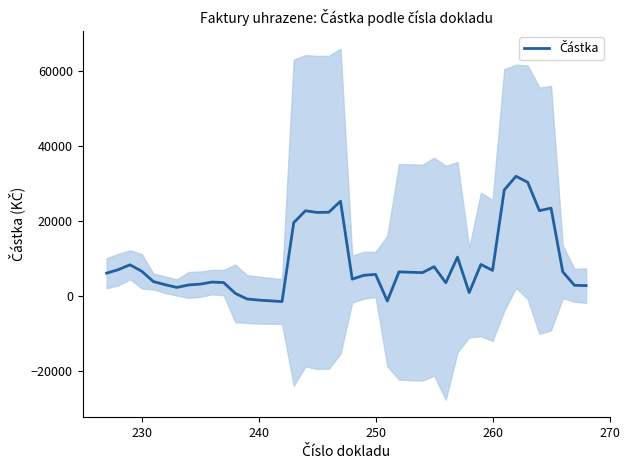

What is the greatest value displayed?

31830.3